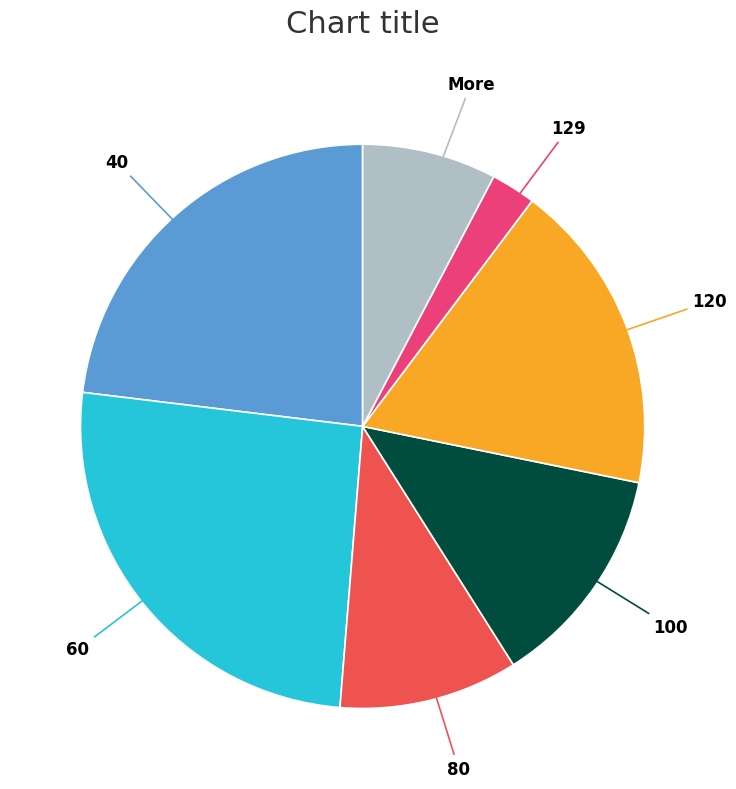

Does any single category account for the majority?

No